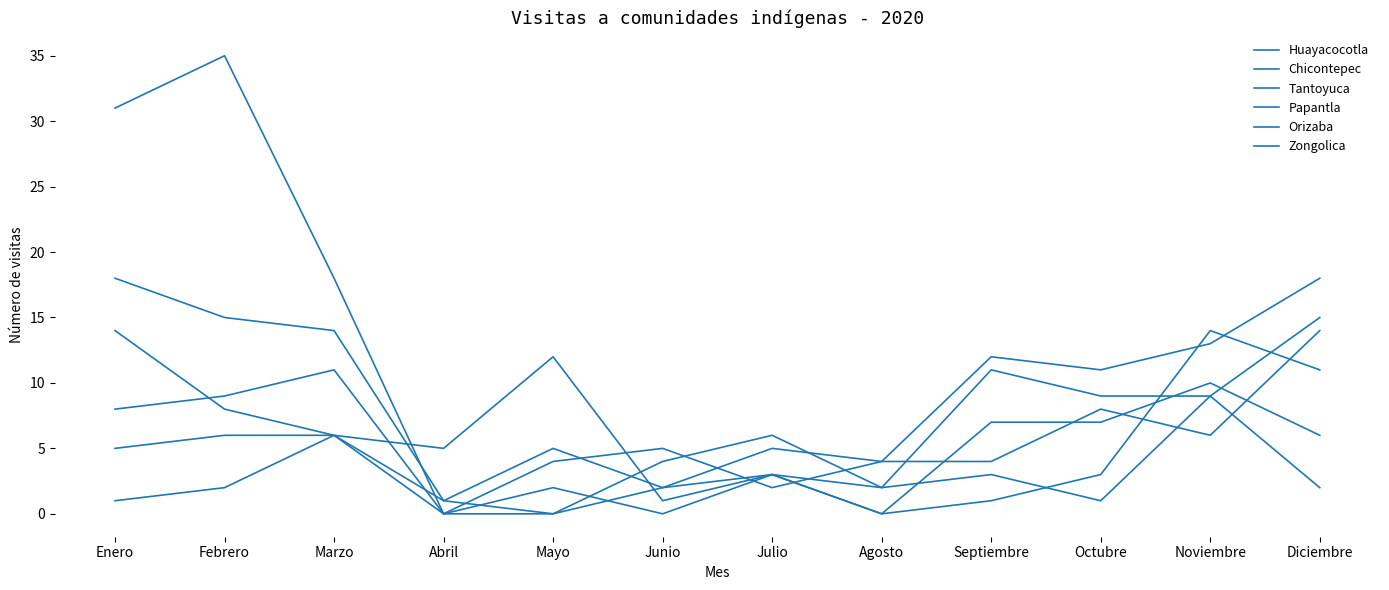

At how many categories does at least one series exceed 6?

8